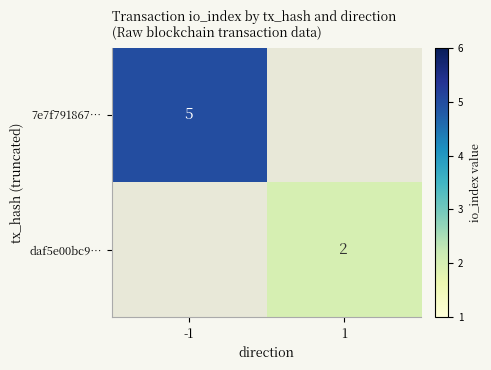

Rank the series at -1 from highest to lowest value.

7e7f791867…, daf5e00bc9…